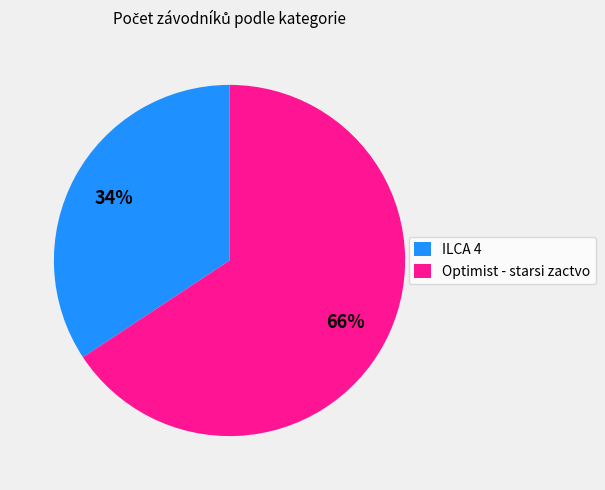

Is it true that Optimist - starsi zactvo is 80% of the pie?

False